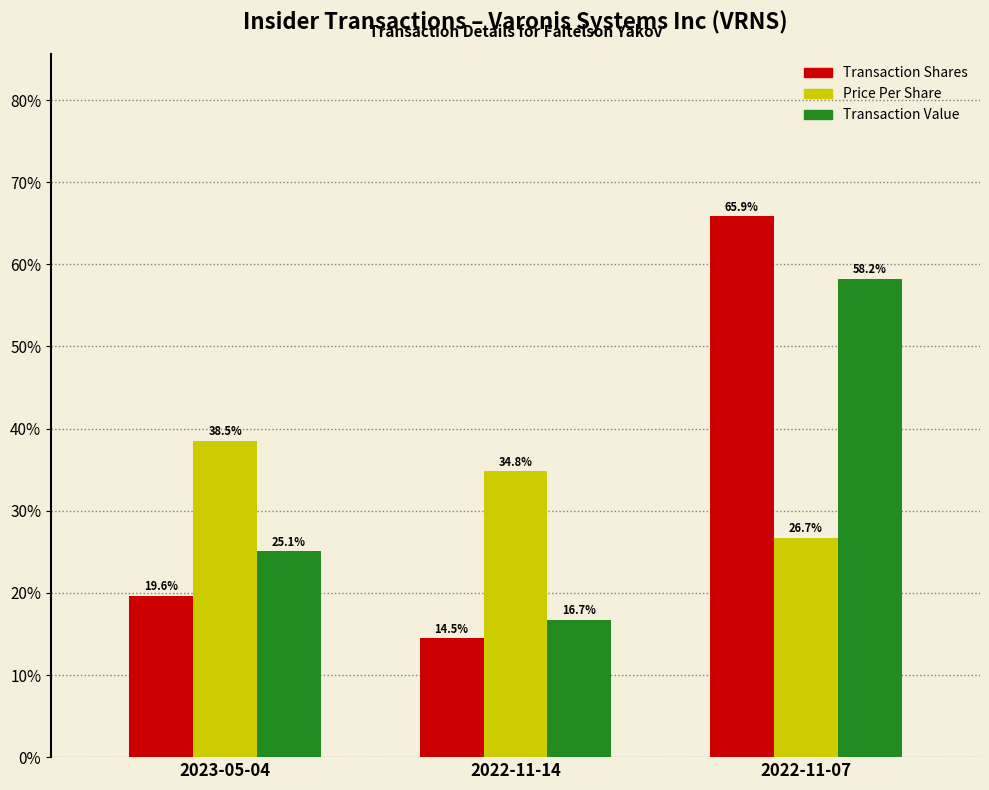

Is the value of Price Per Share at 2023-05-04 greater than the value of Transaction Shares at 2023-05-04?

Yes